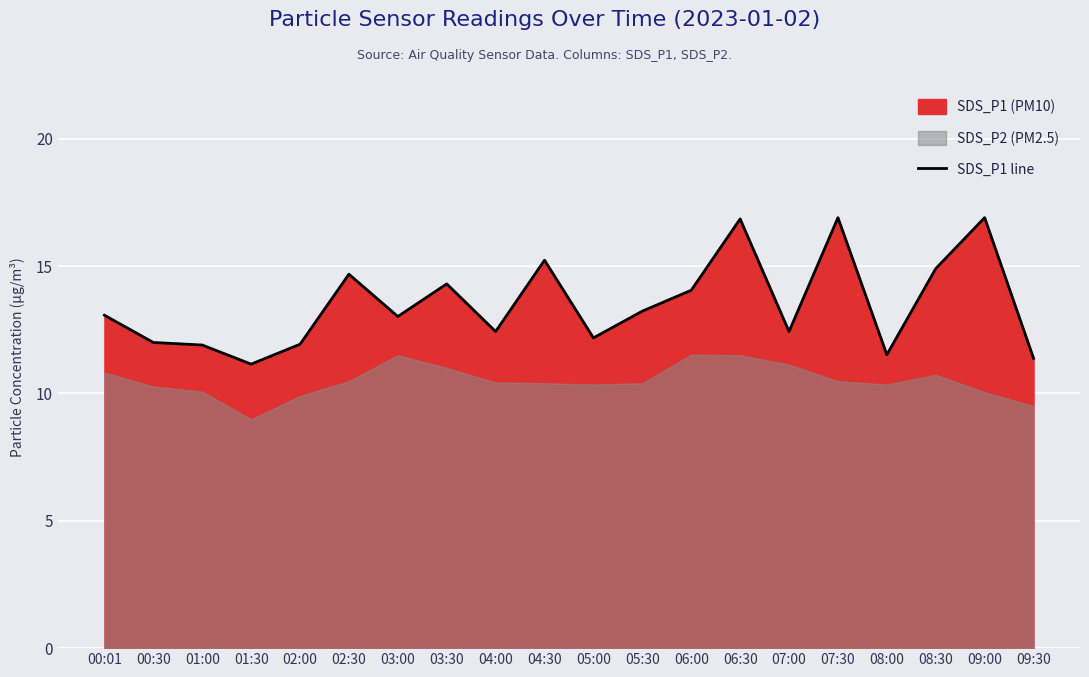

What is the ratio of the value at 06:00 to the value at 08:30?

0.9